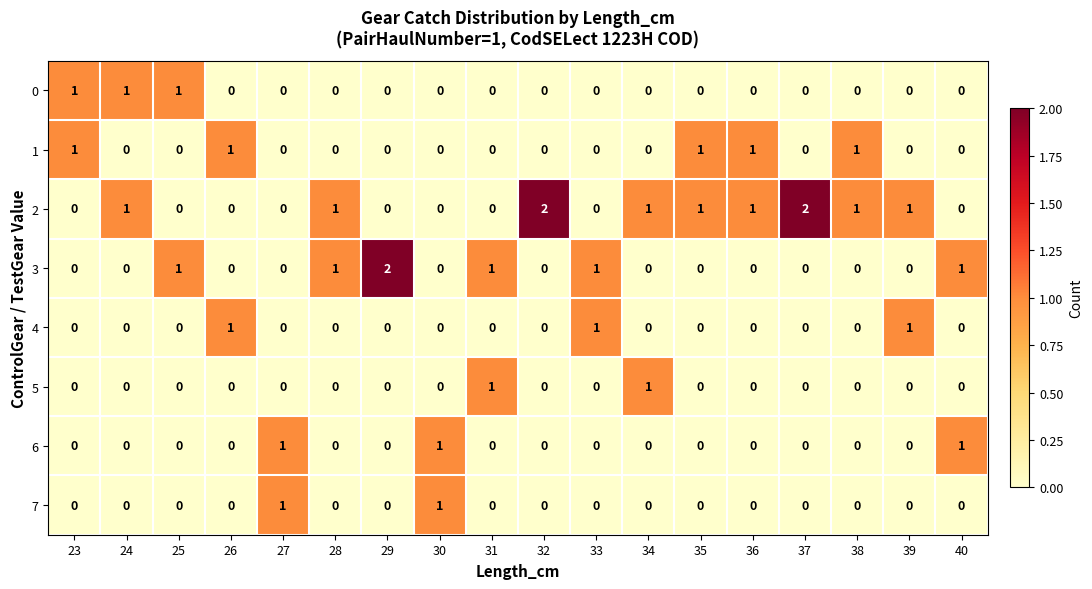

True or false: 7 has a value of 2 at 30.

False